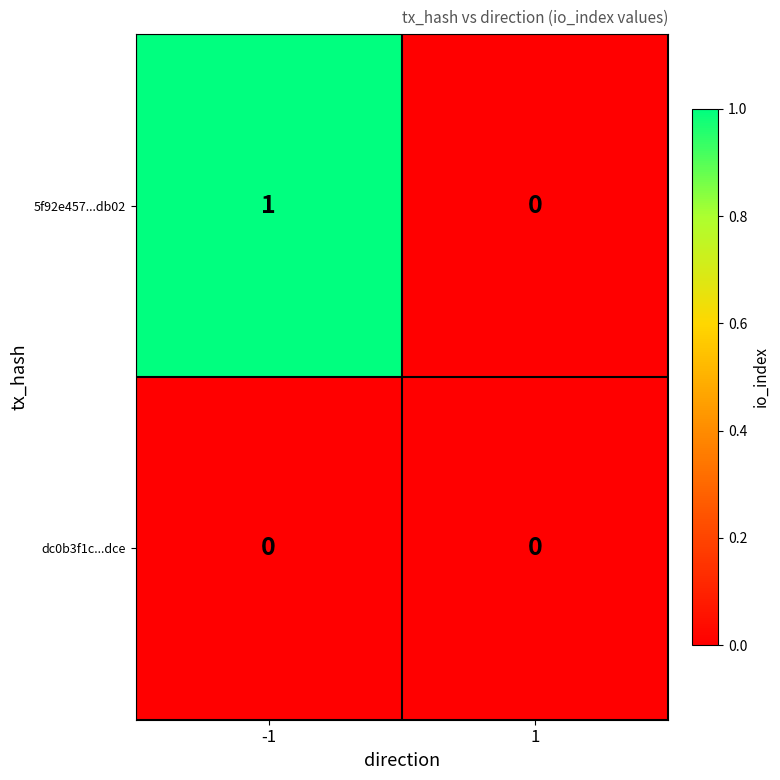

Count the number of data series in this chart.

2